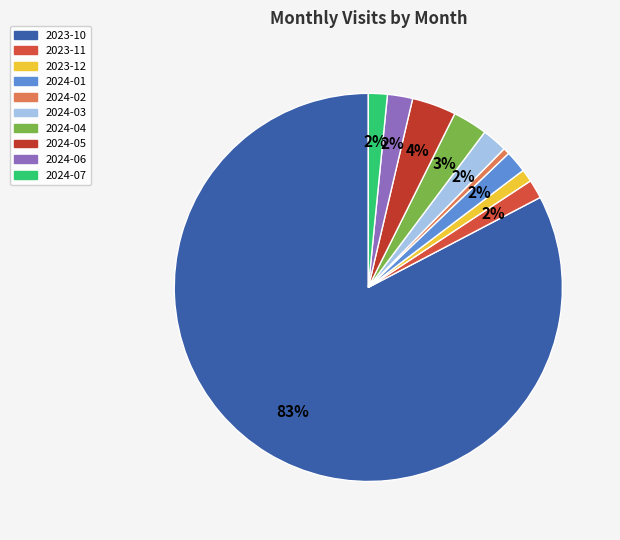

Does any single category account for the majority?

Yes